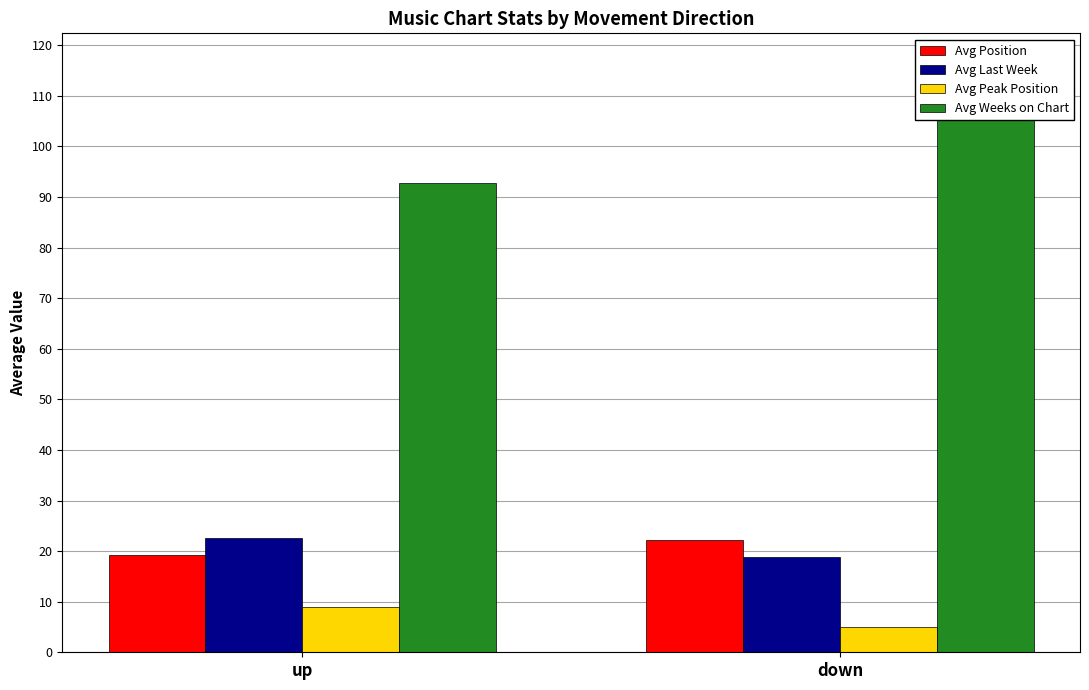

Which label corresponds to the smallest value in the chart?

down